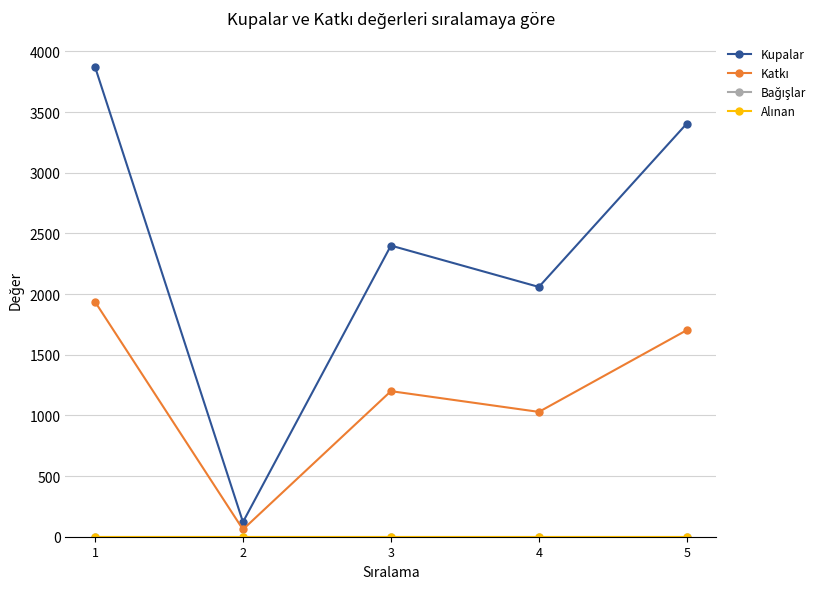

Does the chart have visible grid lines?

Yes